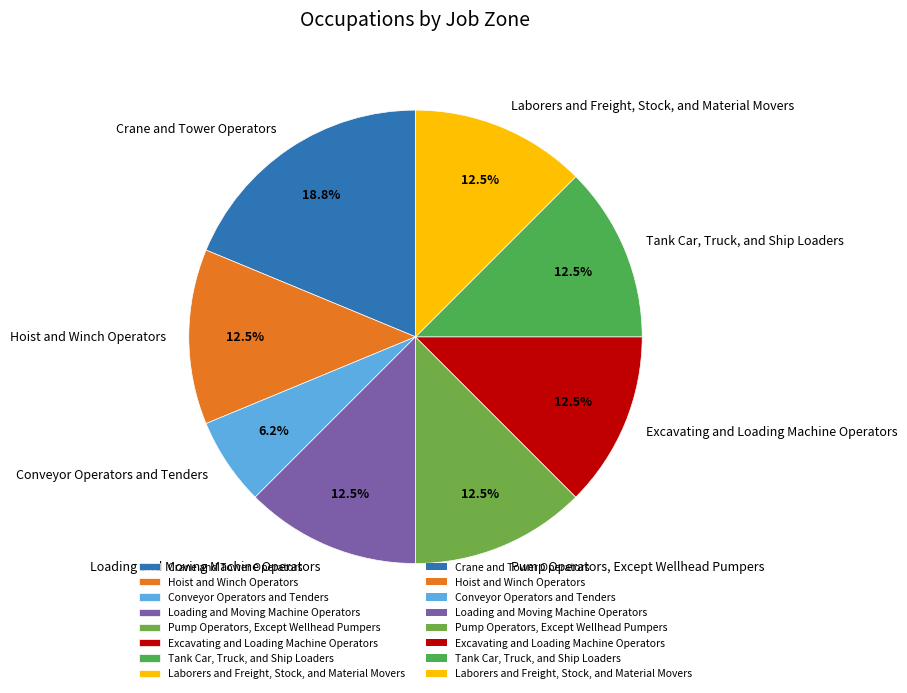

Combined, do Pump Operators, Except Wellhead Pumpers and Hoist and Winch Operators account for over 50%?

No